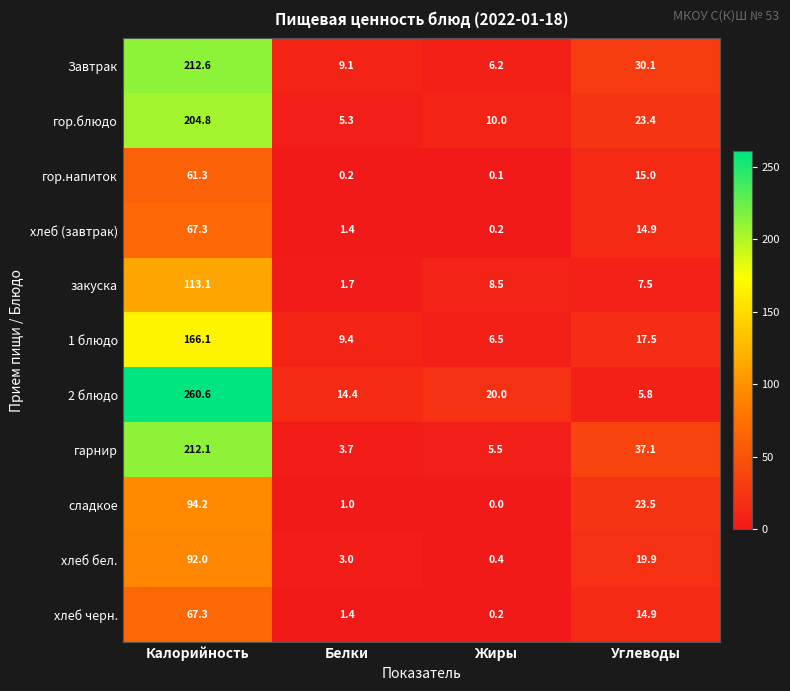

True or false: хлеб бел. has a value of 19.9 at Углеводы.

True